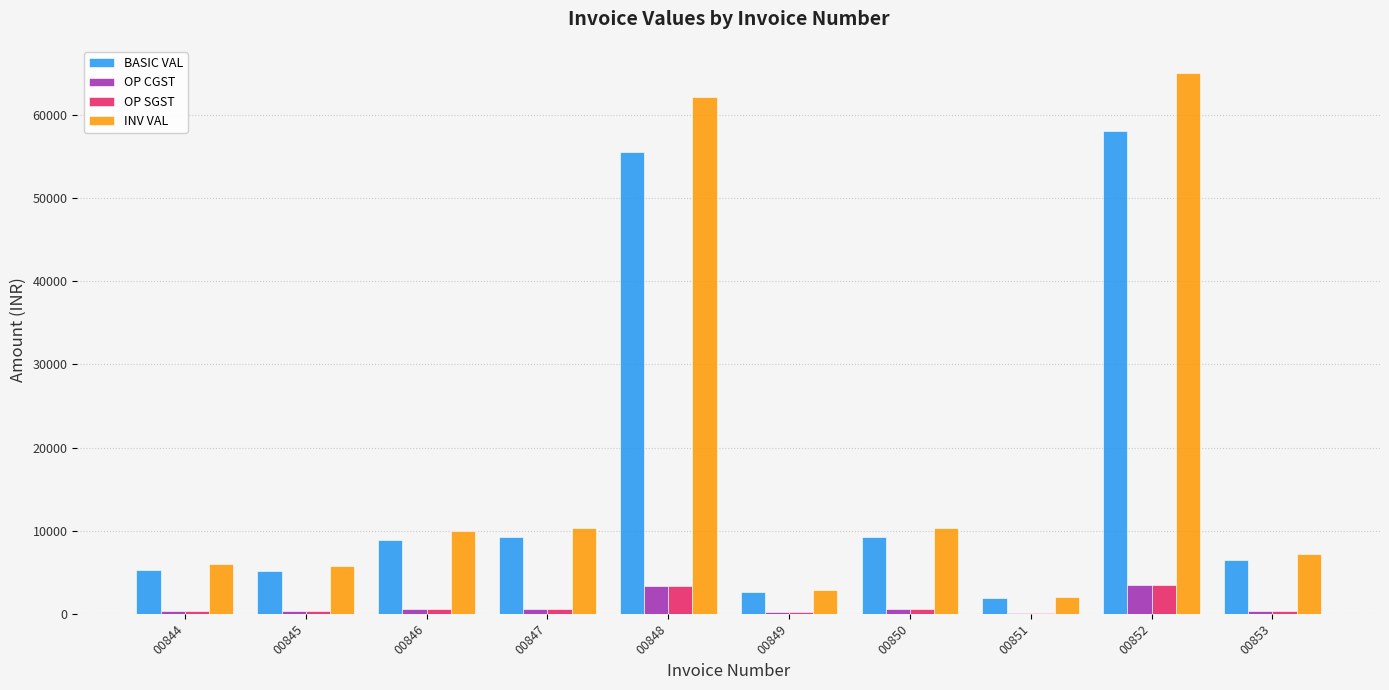

Which series has the largest total across all categories?

INV VAL